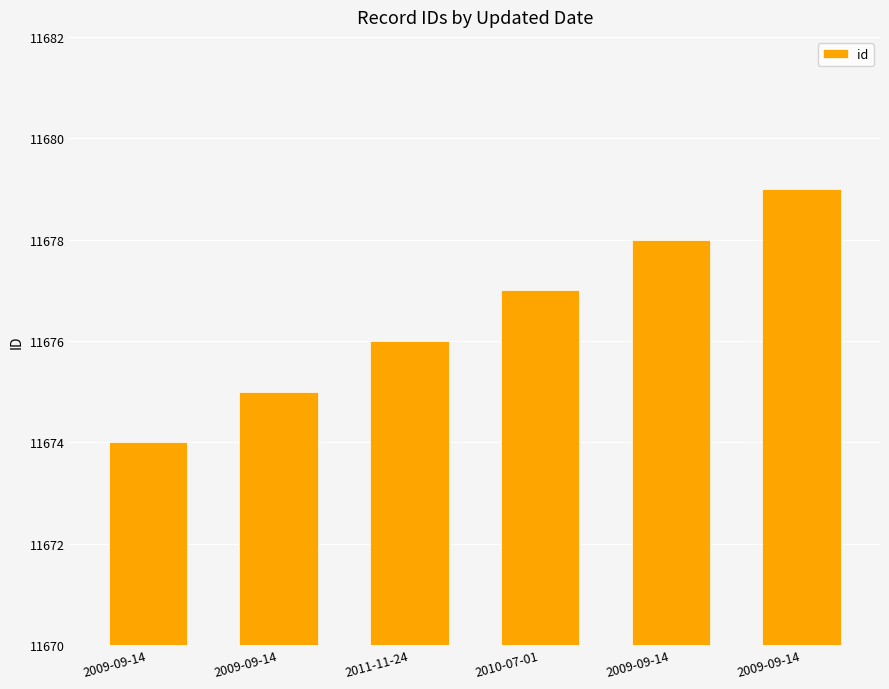

How many series are shown in this chart?

1